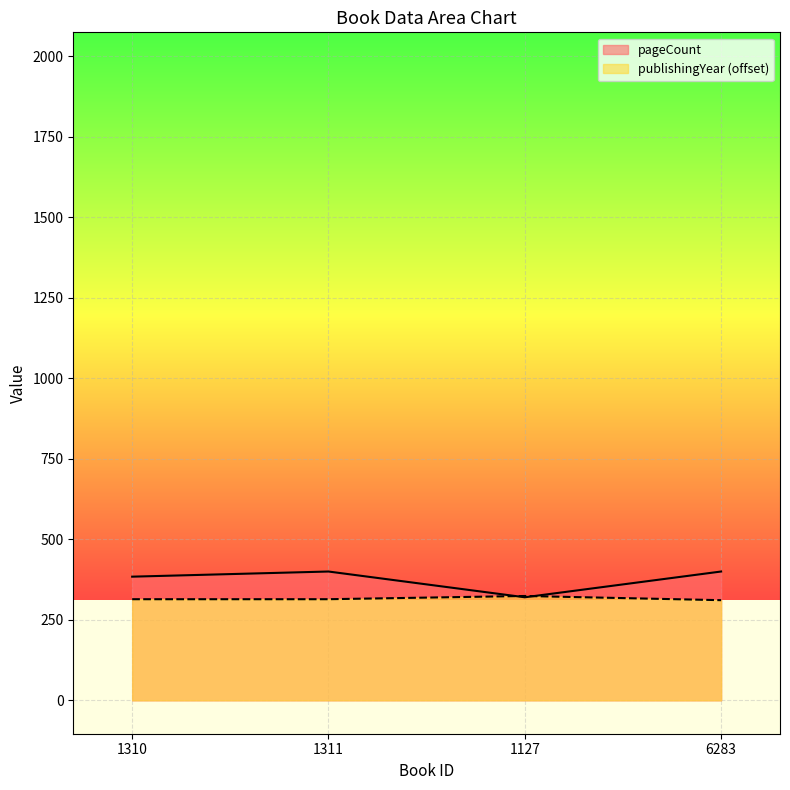

Which has a higher value, 1310 or 6283?

6283